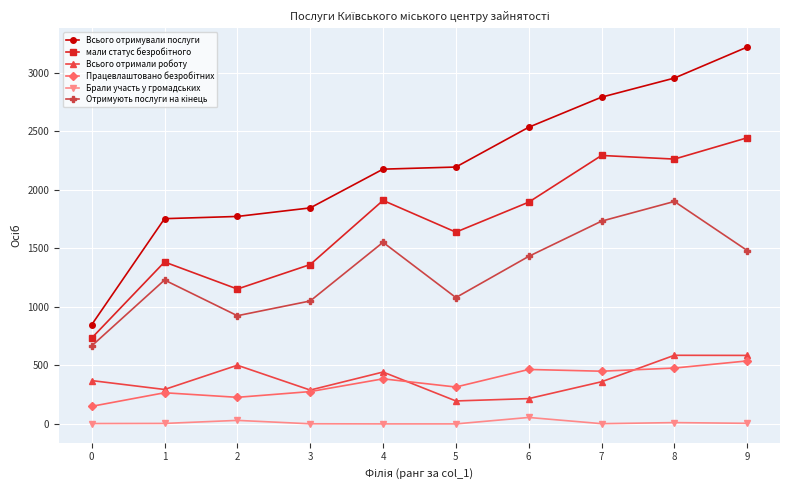

Is it true that Всього отримали роботу equals 370 at 0?

True